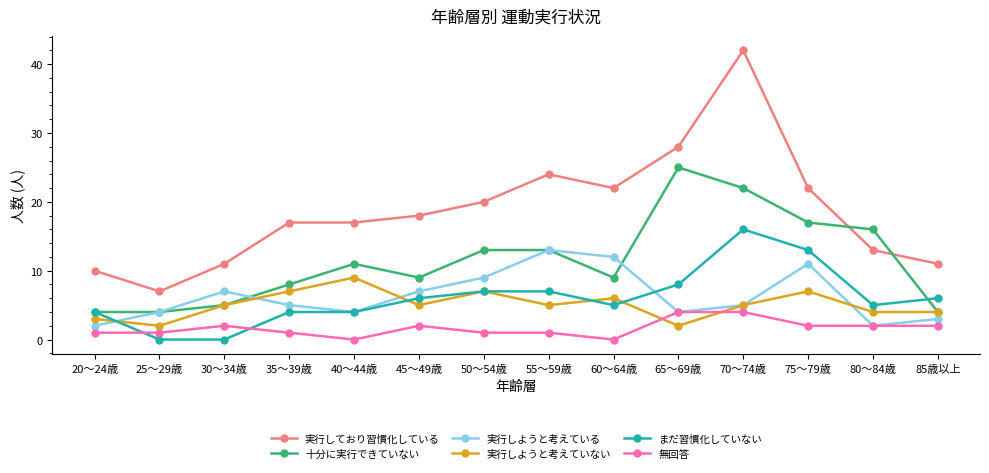

How many distinct data groups are displayed?

6